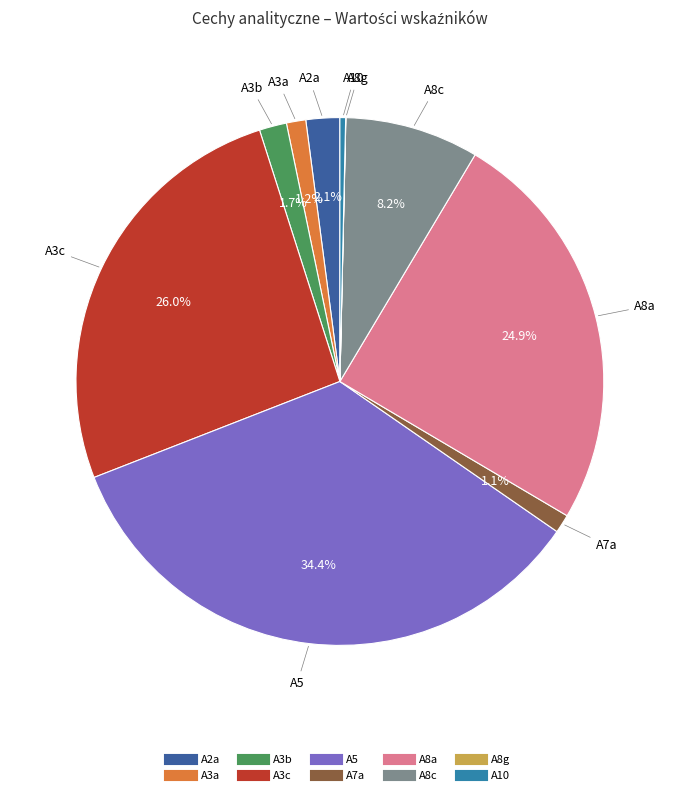

To the nearest percent, what is the combined percentage of A8c and A3a?

9%